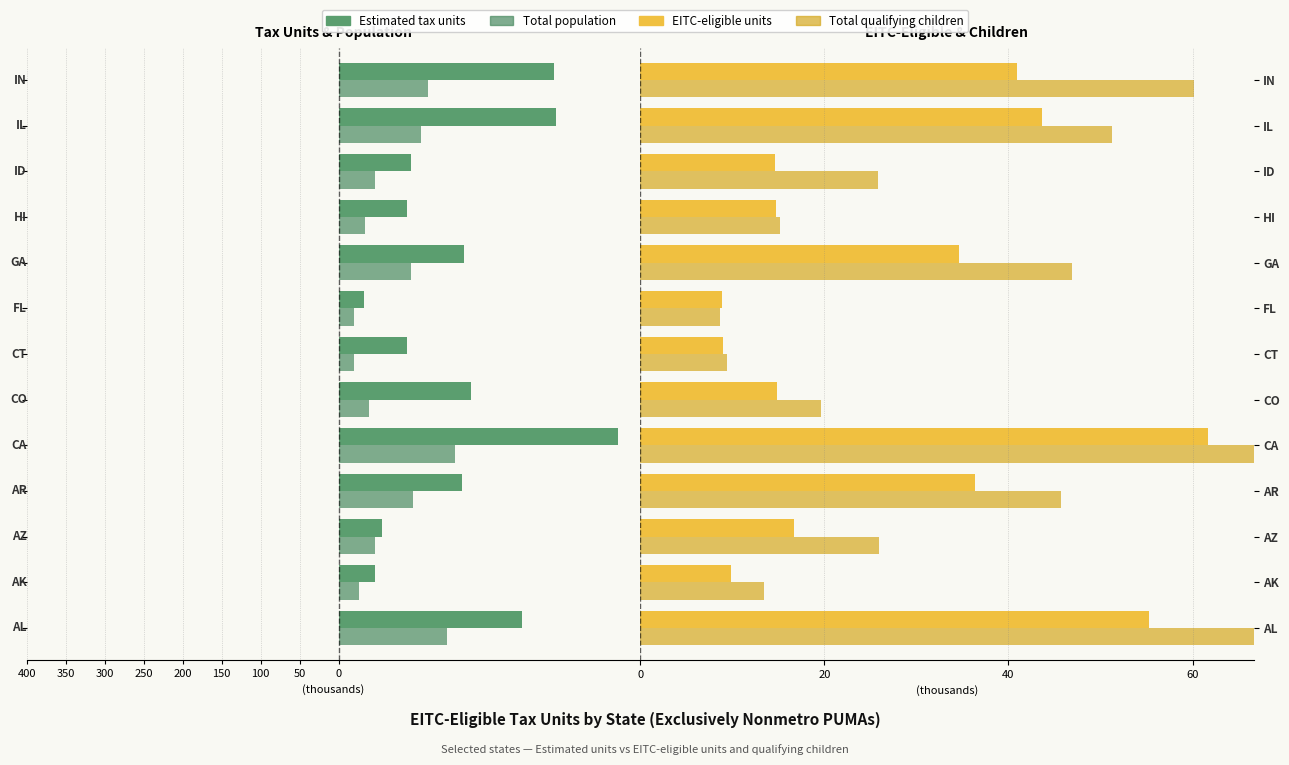

The Total population series shows -32.1 at FL. True or false?

False